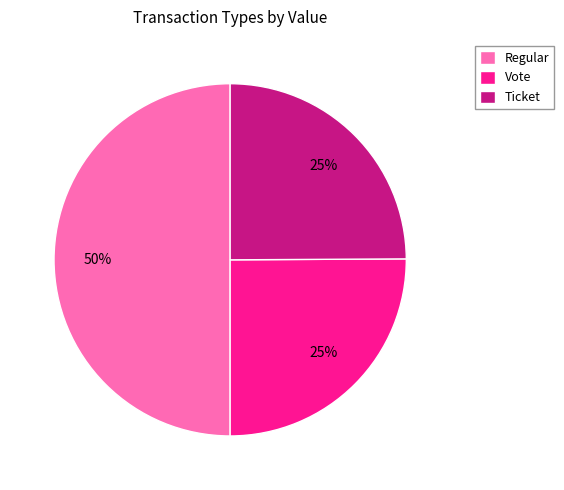

Which has a higher value, Ticket or Regular?

Regular